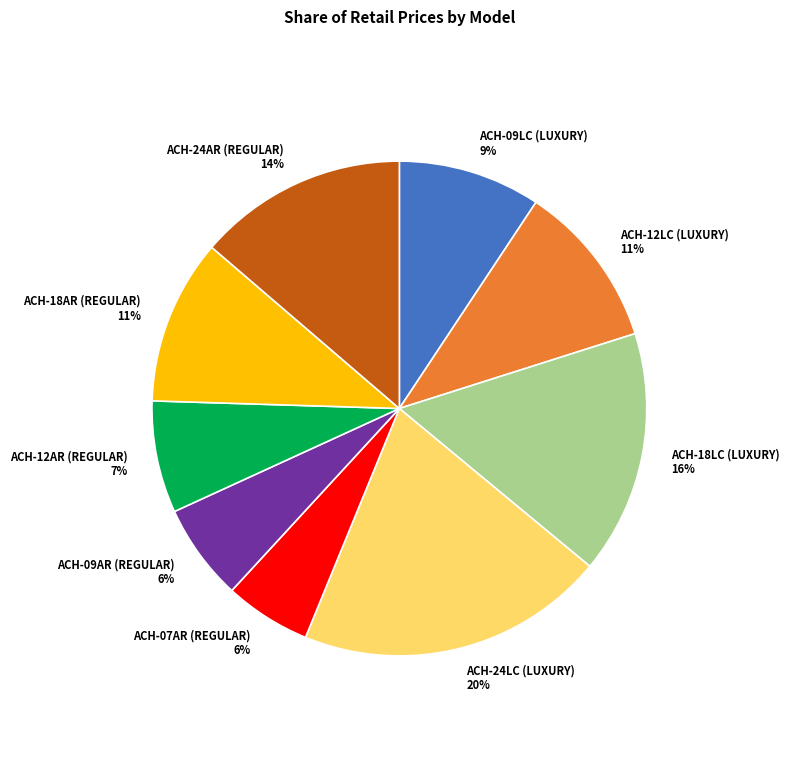

What is the largest slice in the pie chart?

ACH-24LC (LUXURY)